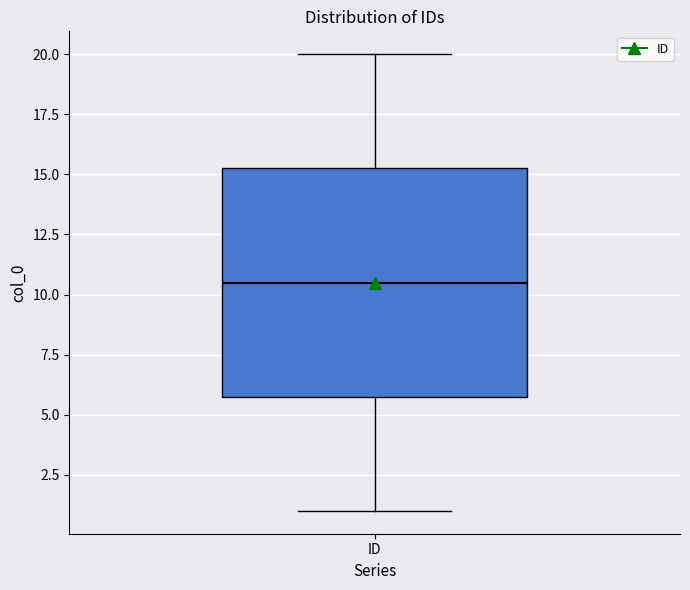

Read this box plot against the y-axis: the position of the median line, the range covered by the box, and the ends of both whiskers. The values are not printed on the chart, so give them approximately, as read against the axis.

median 10.5, box 6.0 to 15.5, whiskers 1.0 to 20.0